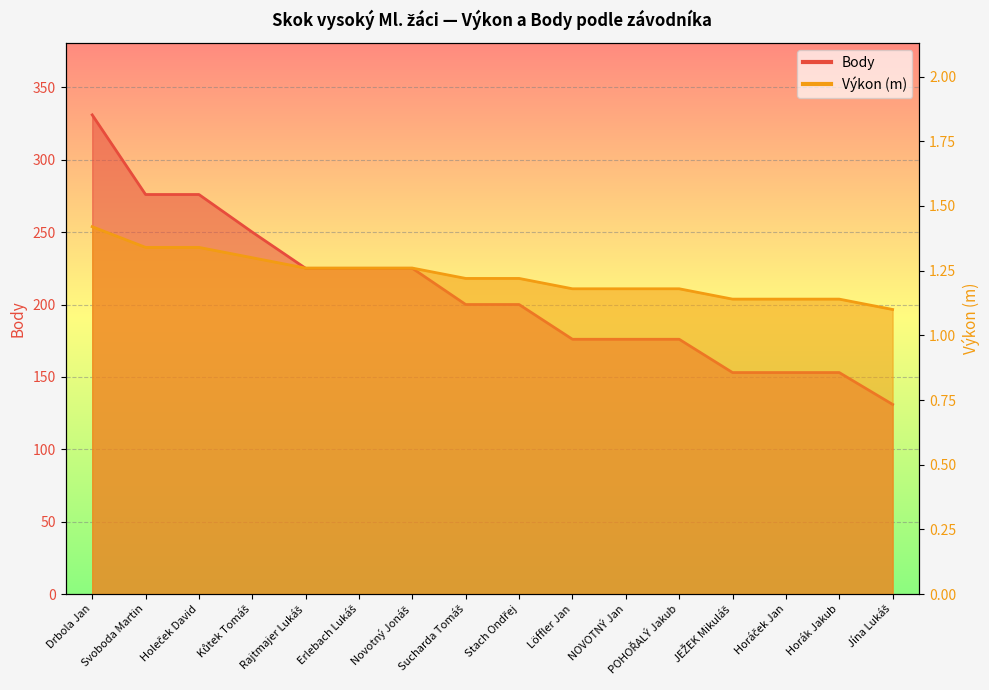

True or false: Výkon has a value of 1.3 at Erlebach Lukáš.

True